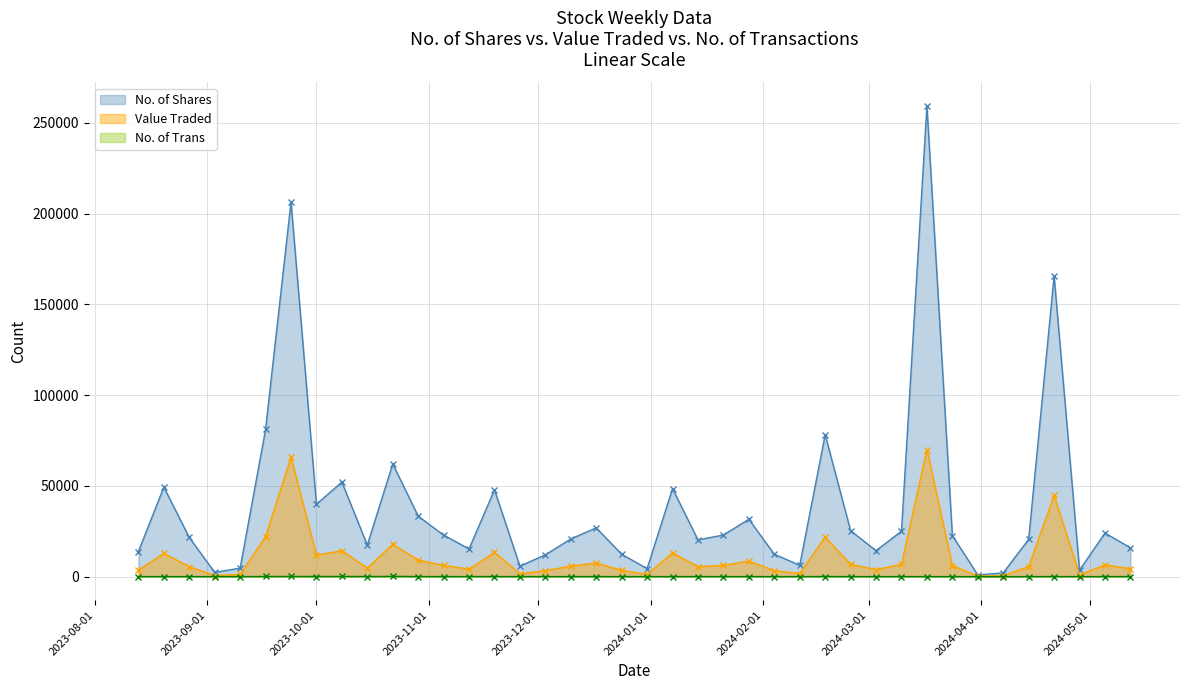

What is the difference between the No. of Trans values at 07/04/2024 and 20/08/2023?

10